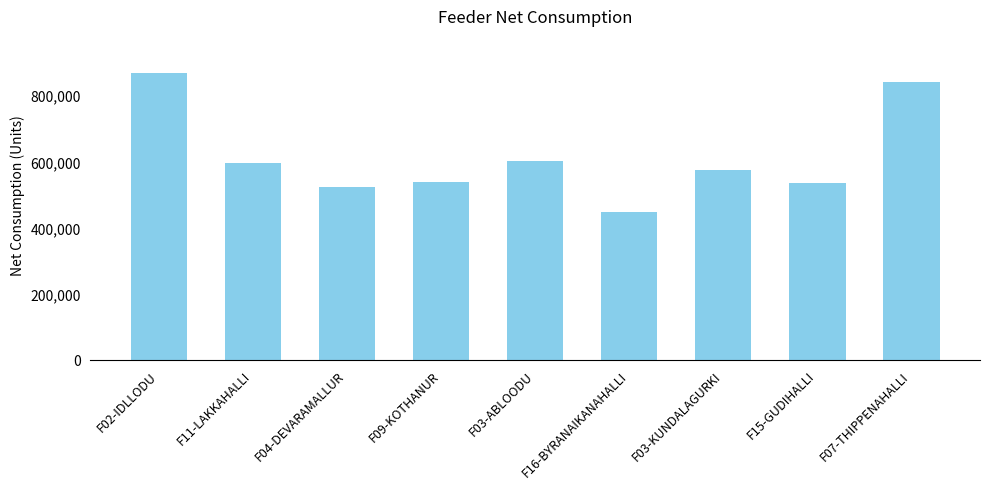

What position from the right is F03-ABLOODU?

5